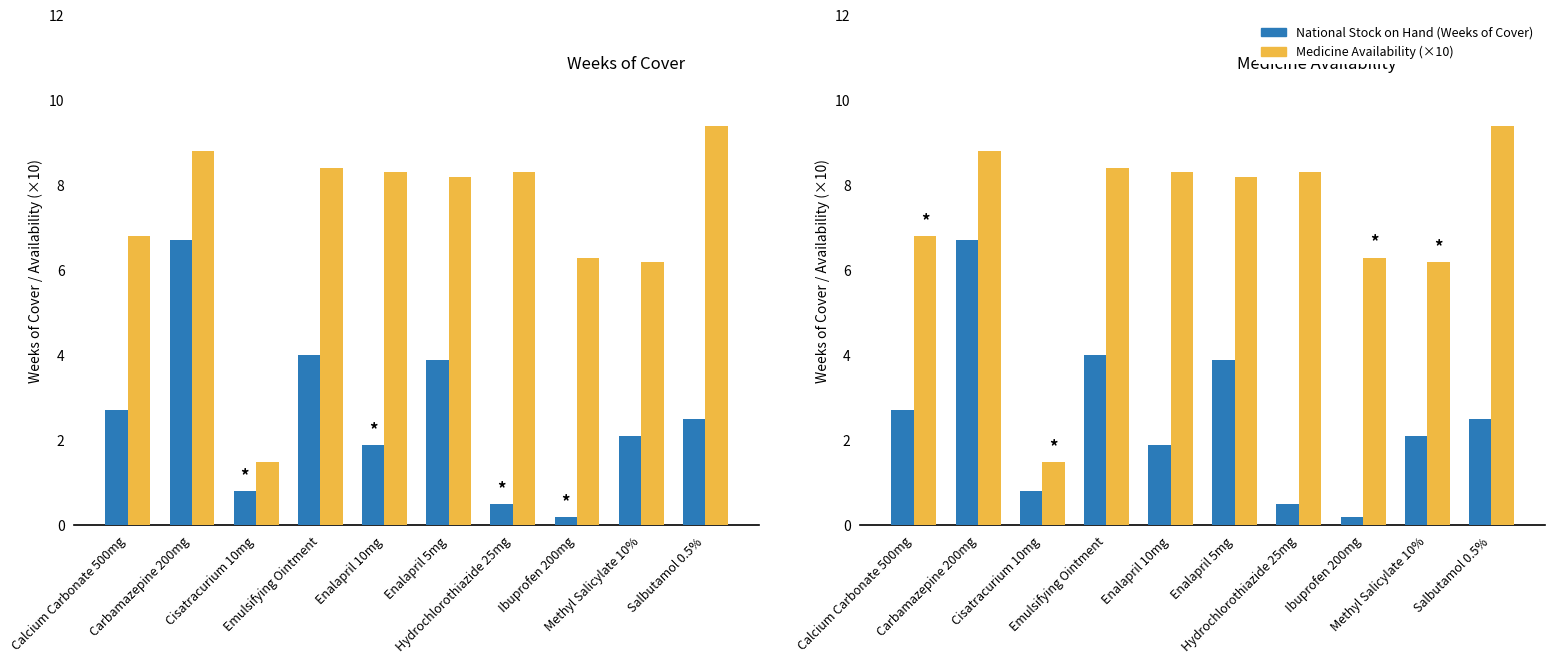

Count the number of data series in this chart.

2